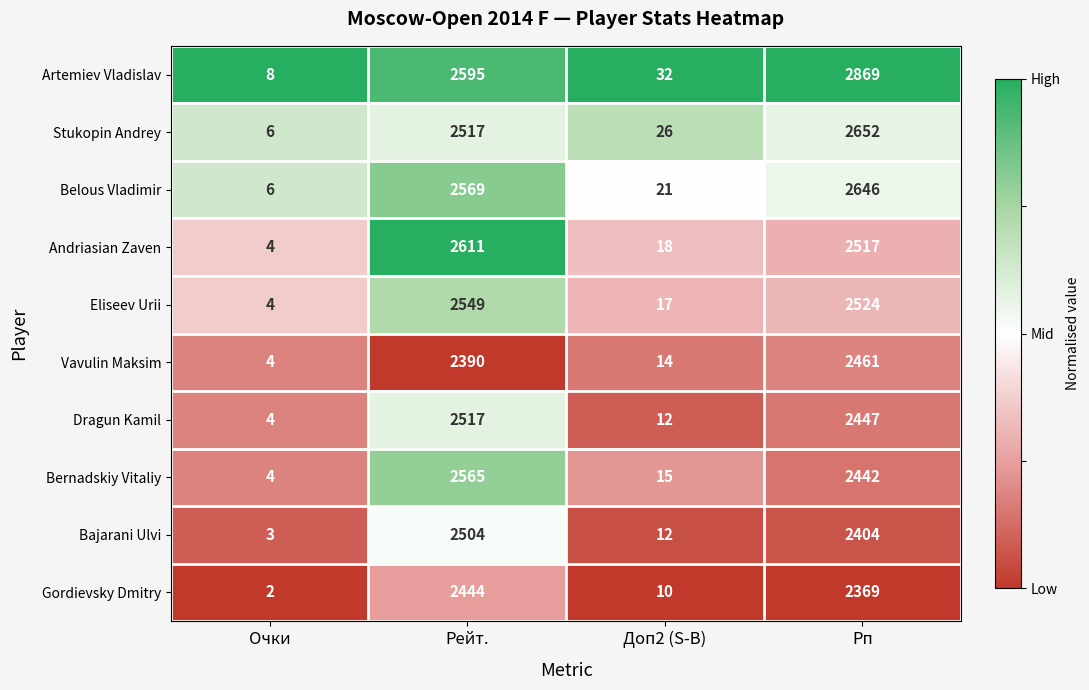

At which category is the sum across all series the highest?

Рп